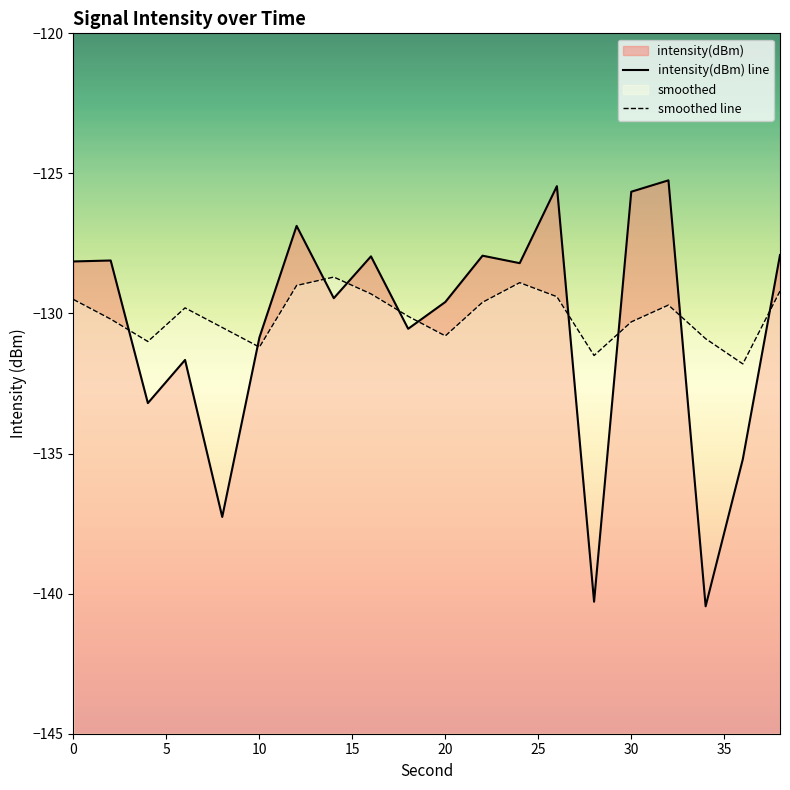

How many interior local peaks does the intensity(dBm) line series have?

7